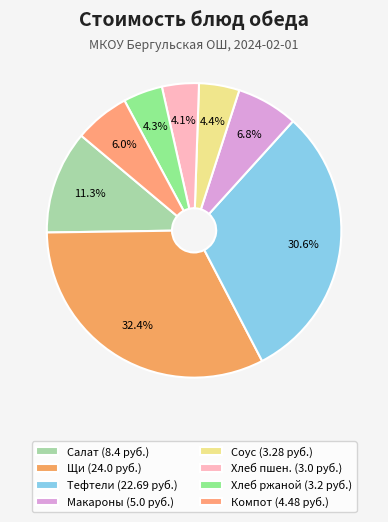

How many slices are in this pie chart?

8